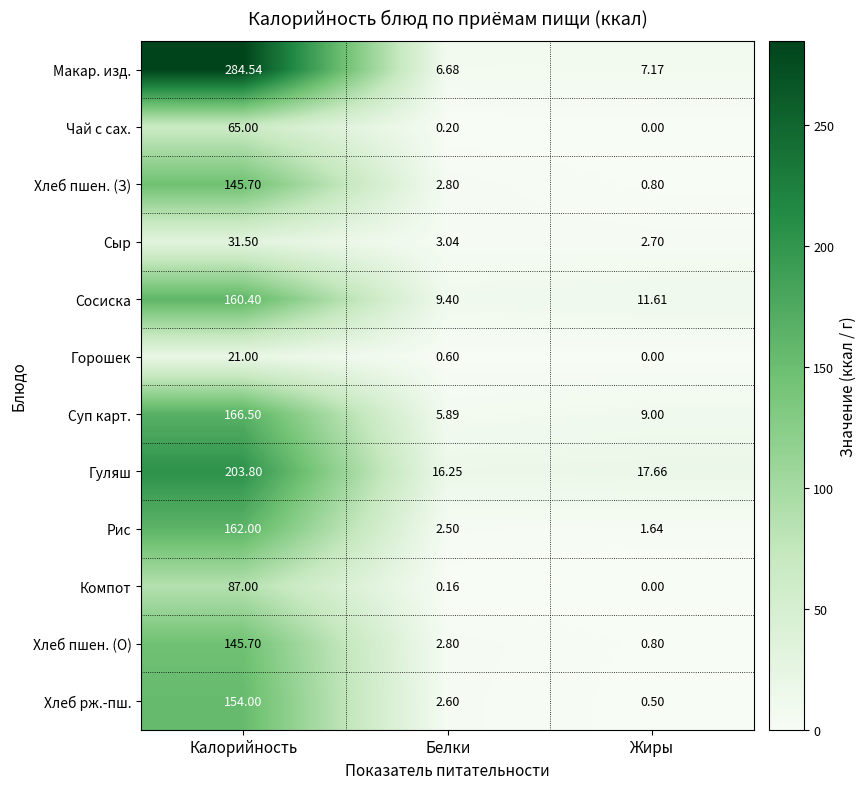

At how many categories does at least one series exceed 46?

1